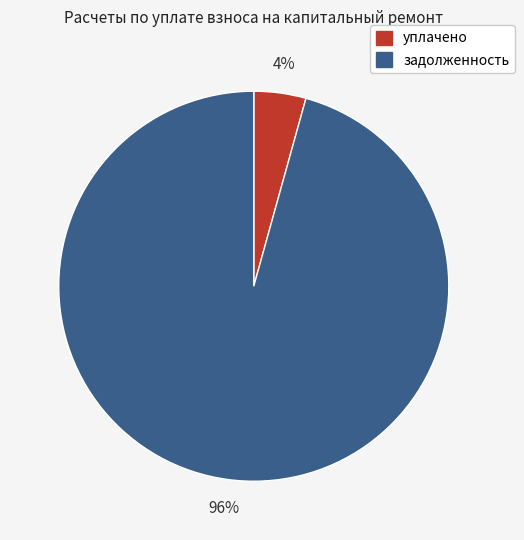

Is the sum of задолженность and уплачено greater than half?

Yes